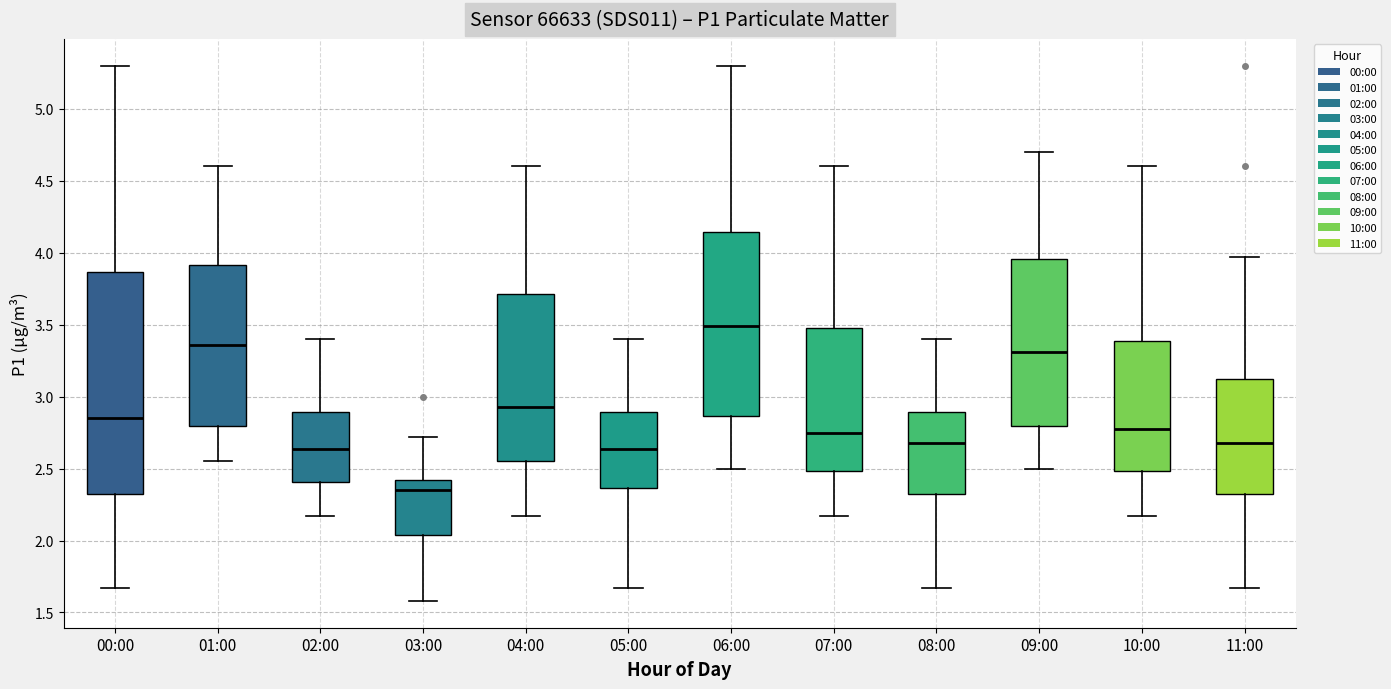

Which box is the tallest, from its lower edge to its upper edge?

00:00